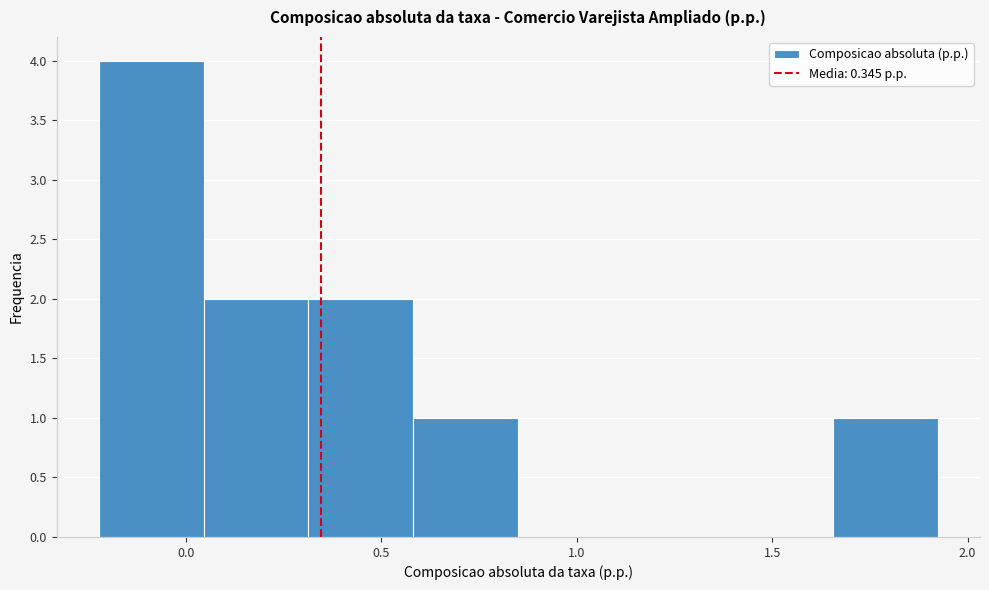

Reading left to right, list every bar in this chart as the range it spans on the x-axis followed by its height. Neither the bar edges nor the heights are printed on the chart, so give them approximately, as read against the axes.

-0.20 to 0.05: 4
0.05 to 0.30: 2
0.30 to 0.60: 2
0.60 to 0.85: 1
0.85 to 1.10: 0
1.10 to 1.40: 0
1.40 to 1.65: 0
1.65 to 1.90: 1